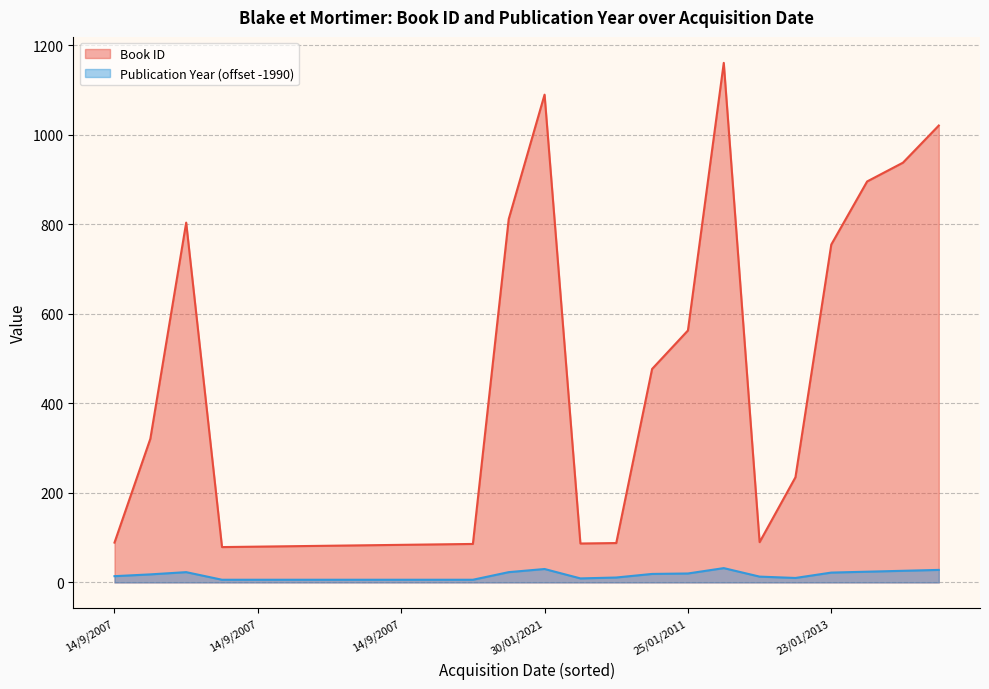

The Book ID series shows 160 at 14/9/2007. True or false?

False